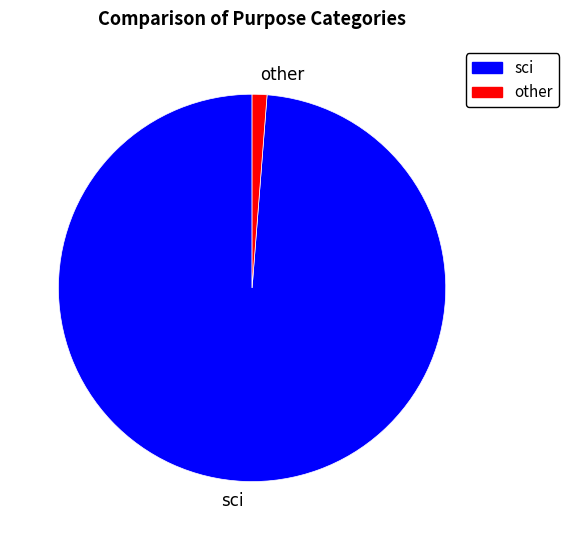

Is it true that other is 1% of the pie?

True